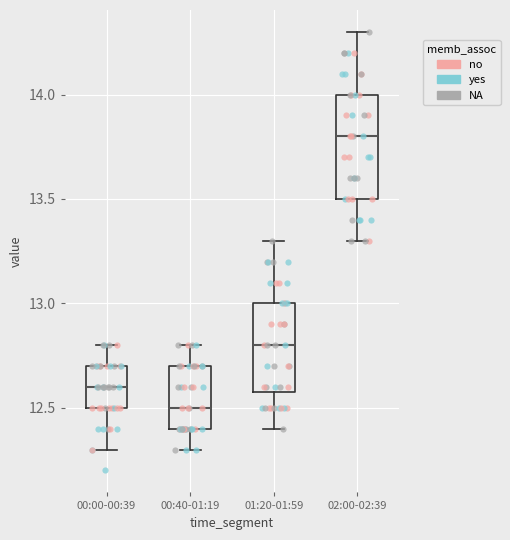

Reading left to right, transcribe this box plot: for each box, give where its median line is, the range the box spans, and where its two whiskers end, as read against the y-axis. The values are not printed on the chart, so give them approximately, as read against the axis.

00:00-00:39: median 12.6, box 12.5 to 12.7, whiskers 12.3 to 12.8
00:40-01:19: median 12.5, box 12.4 to 12.7, whiskers 12.3 to 12.8
01:20-01:59: median 12.8, box 12.6 to 13.0, whiskers 12.4 to 13.3
02:00-02:39: median 13.8, box 13.5 to 14.0, whiskers 13.3 to 14.3